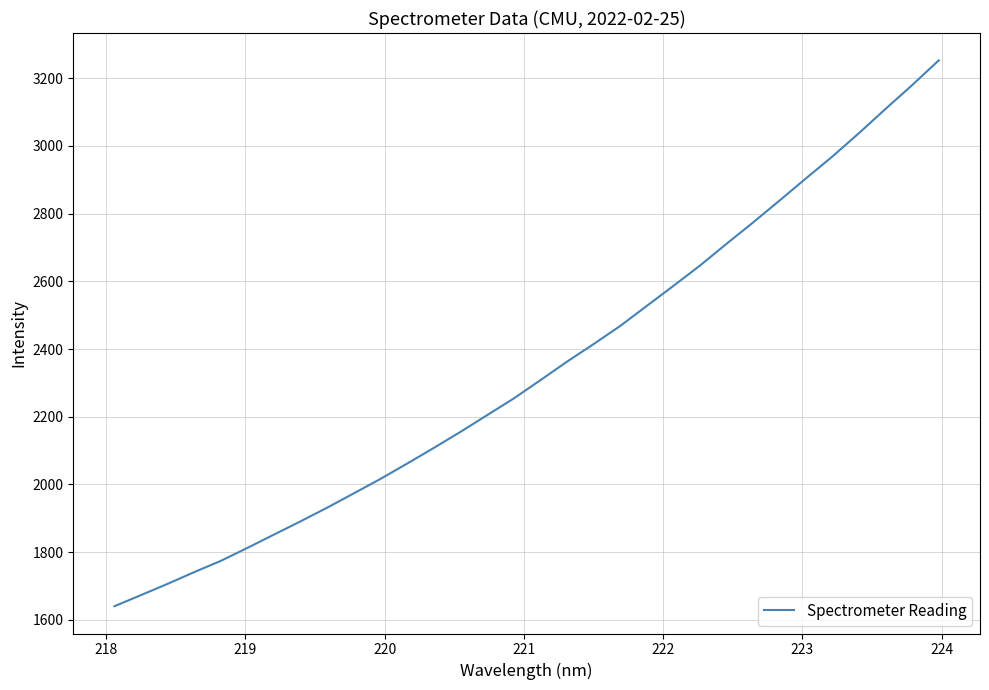

What is the difference between the maximum and minimum values?

1613.1